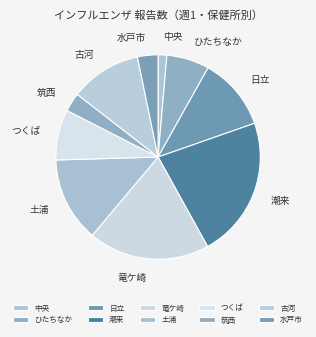

Is it true that ひたちなか is 7% of the pie?

True